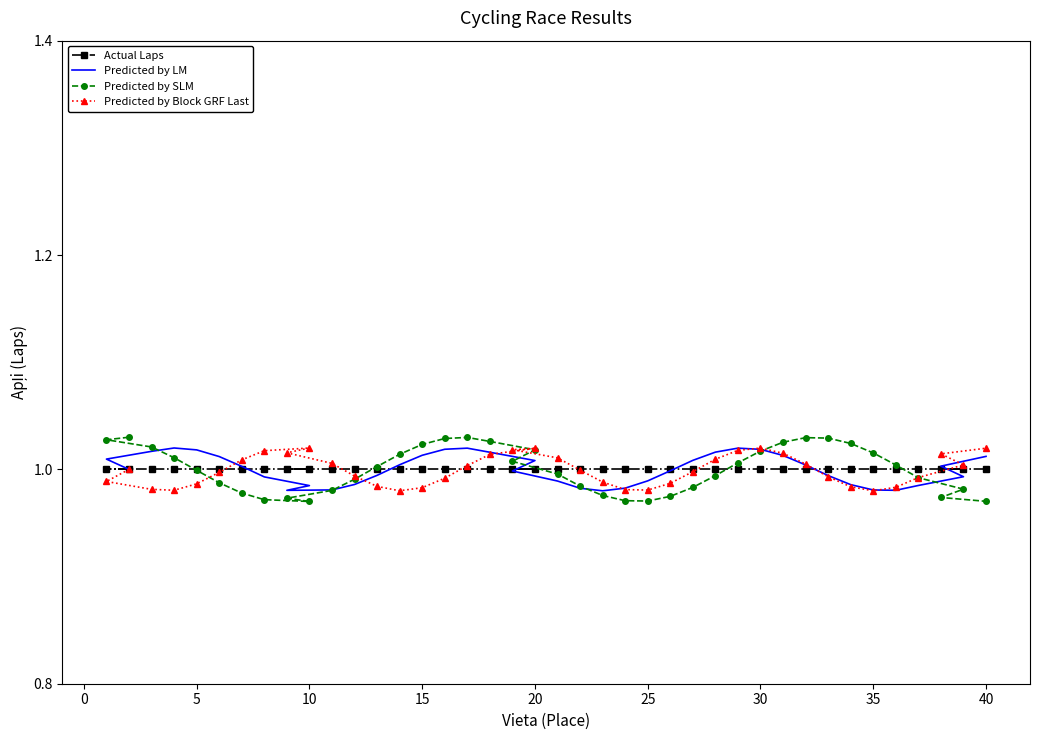

Reading left to right, transcribe all the data shown in this chart.

Actual Laps: 1.0	1.0	1.0	1.0	1.0	1.0	1.0	1.0	1.0	1.0	1.0	1.0	1.0	1.0	1.0	1.0	1.0	1.0	1.0	1.0	1.0	1.0	1.0	1.0	1.0	1.0	1.0	1.0	1.0	1.0	1.0	1.0	1.0	1.0	1.0	1.0	1.0	1.0	1.0	1.0
Predicted by LM: 1.0	1.0	1.0	1.0	1.0	1.0	1.0	1.0	1.0	1.0	1.0	1.0	1.0	1.0	1.0	1.0	1.0	1.0	1.0	1.0	1.0	1.0	1.0	1.0	1.0	1.0	1.0	1.0	1.0	1.0	1.0	1.0	1.0	1.0	1.0	1.0	1.0	1.0	1.0	1.0
Predicted by SLM: 1.0	1.0	1.0	1.0	1.0	1.0	1.0	1.0	1.0	1.0	1.0	1.0	1.0	1.0	1.0	1.0	1.0	1.0	1.0	1.0	1.0	1.0	1.0	1.0	1.0	1.0	1.0	1.0	1.0	1.0	1.0	1.0	1.0	1.0	1.0	1.0	1.0	1.0	1.0	1.0
Predicted by Block GRF Last: 1.0	1.0	1.0	1.0	1.0	1.0	1.0	1.0	1.0	1.0	1.0	1.0	1.0	1.0	1.0	1.0	1.0	1.0	1.0	1.0	1.0	1.0	1.0	1.0	1.0	1.0	1.0	1.0	1.0	1.0	1.0	1.0	1.0	1.0	1.0	1.0	1.0	1.0	1.0	1.0